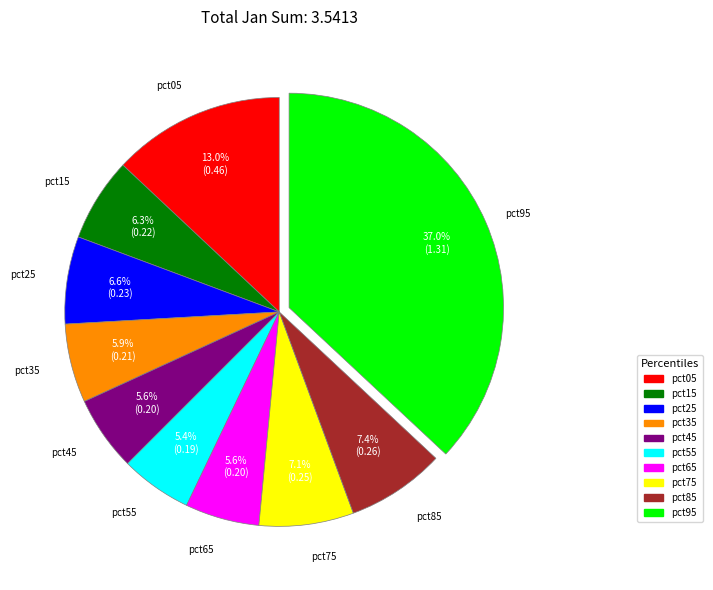

How many segments does this pie chart have?

10